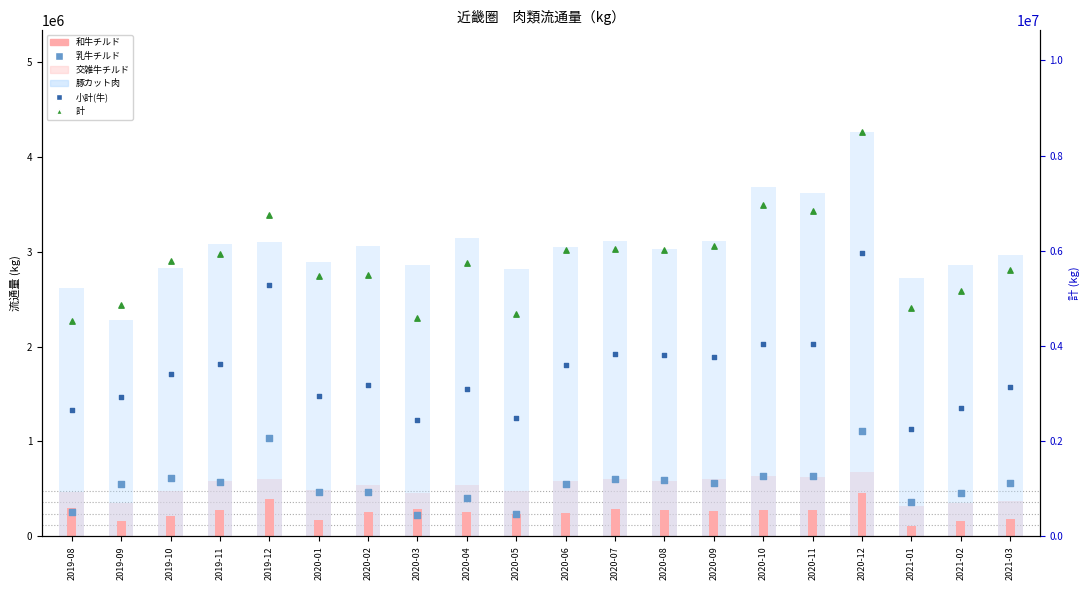

Which series reaches the maximum Y coordinate?

計